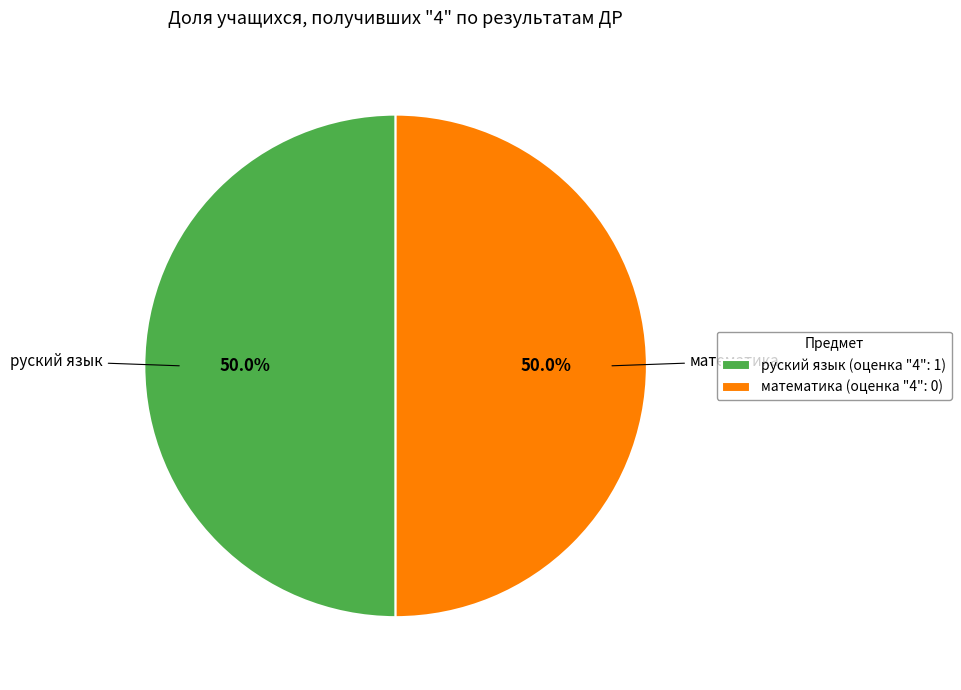

What percentage is NOT represented by руский язык (оценка "4": 1)?

50.0%